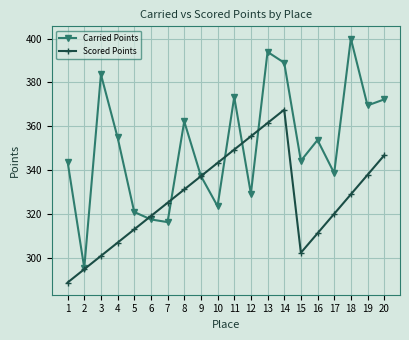

Count the number of categories in the chart.

20